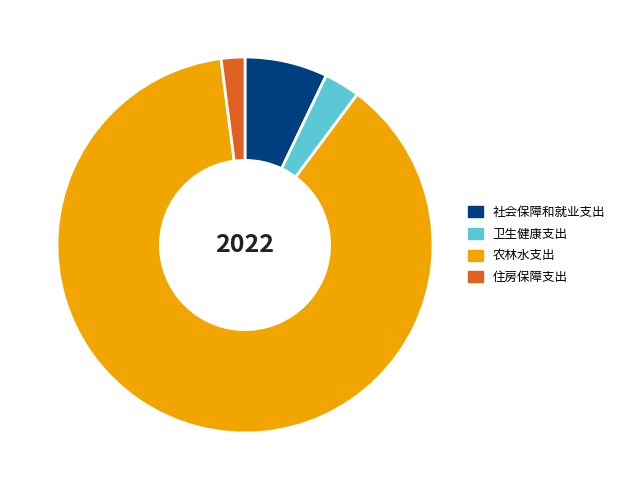

The 农林水支出 slice represents 88% of the pie. True or false?

True